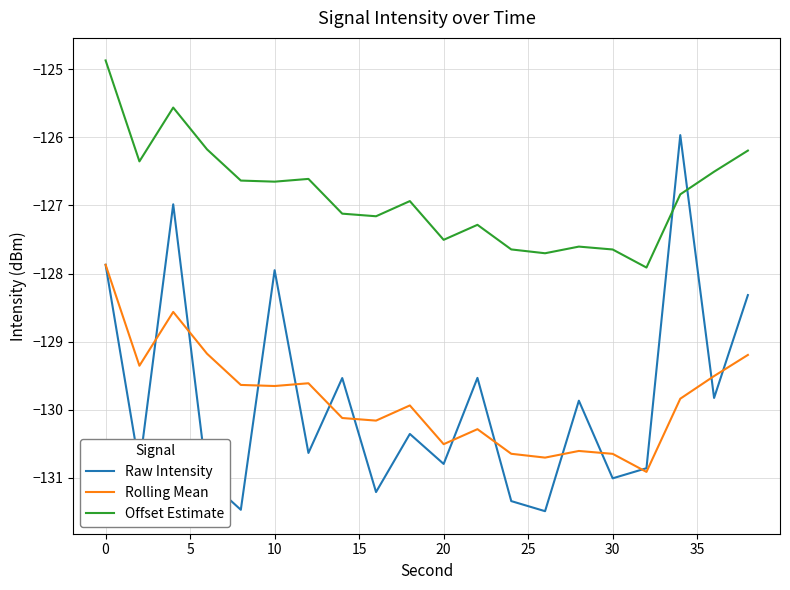

List the series in order of their peak value, lowest first.

Rolling Mean, Raw Intensity, Offset Estimate